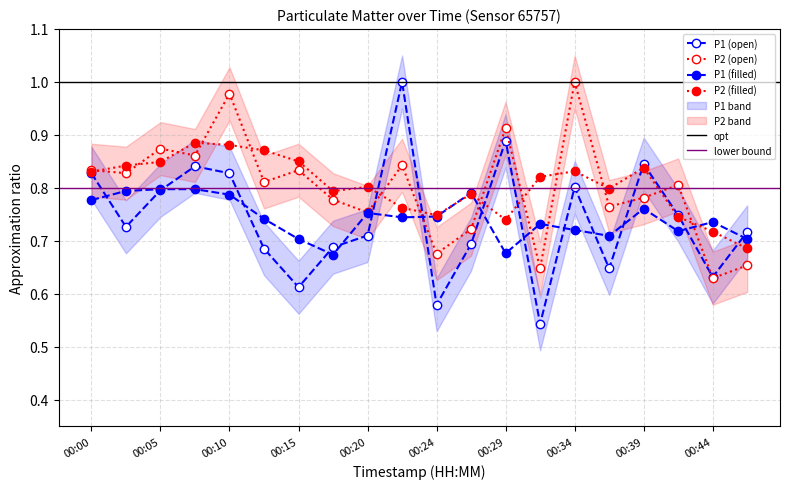

The value of P1 at 00:00 is 0.8. True or false?

True